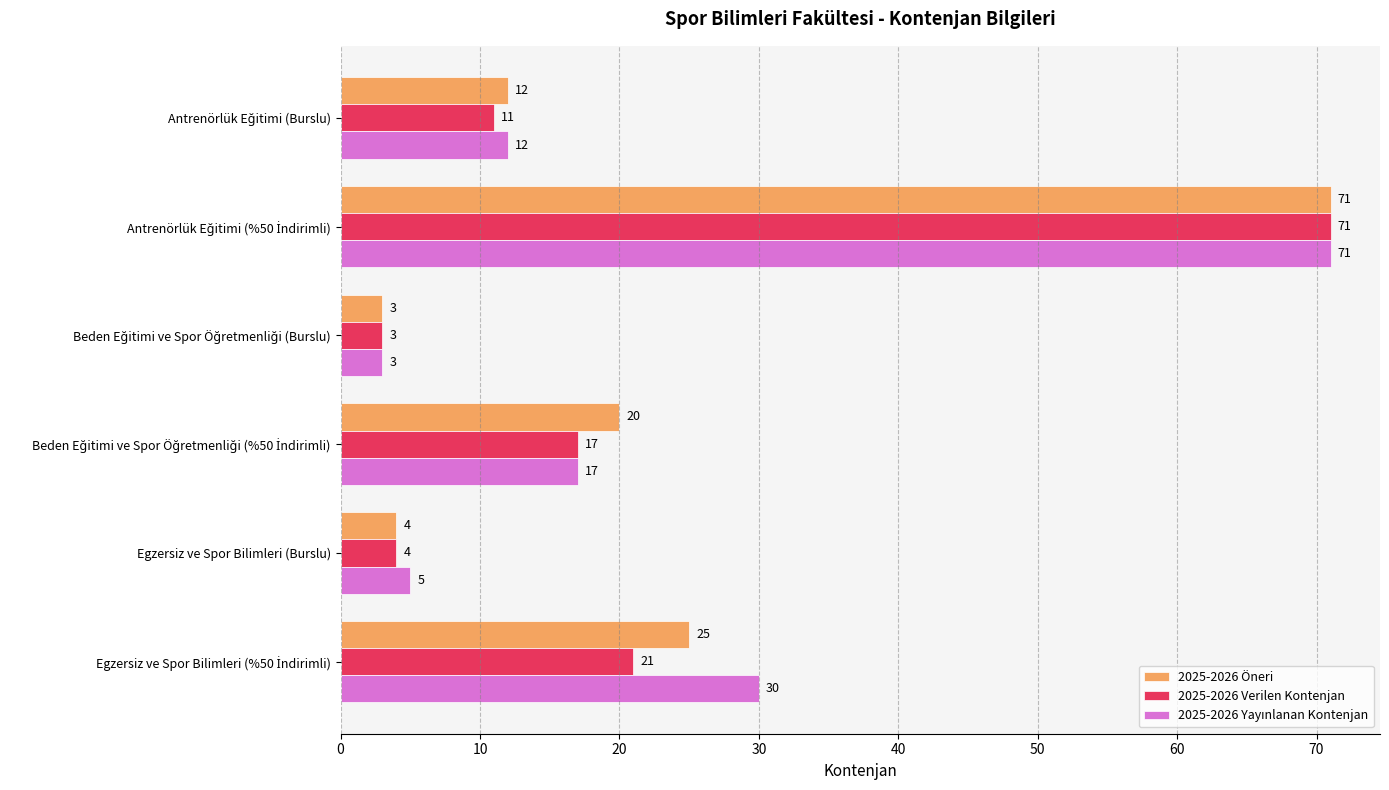

The value of 2025-2026 Öneri at Egzersiz ve Spor Bilimleri (Burslu) is 4. True or false?

True